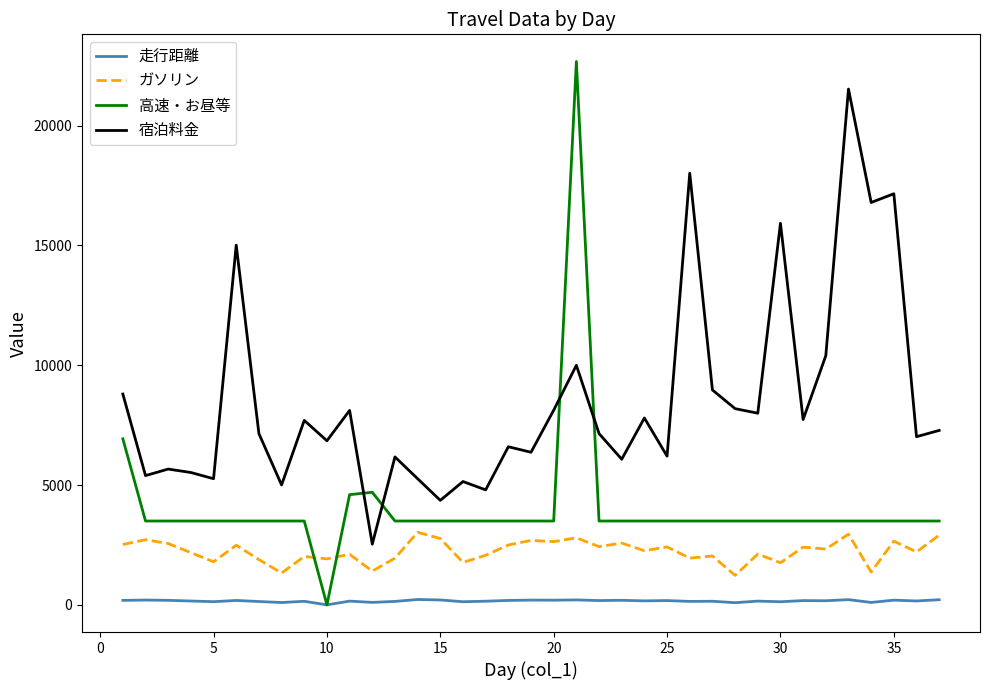

Which series has the widest spread of values?

高速・お昼等